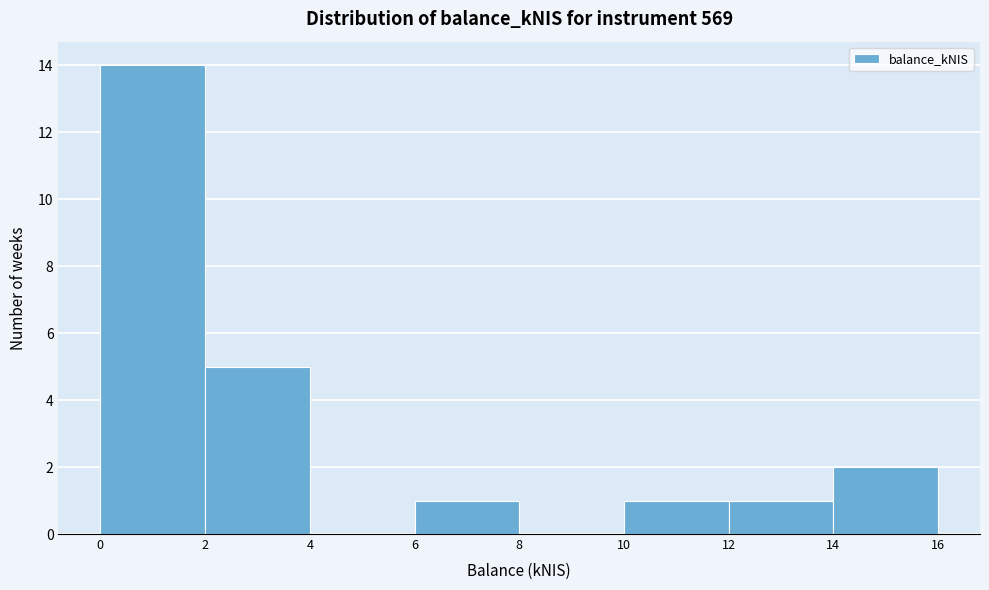

Which range on the x-axis has the tallest bar?

0 to 2